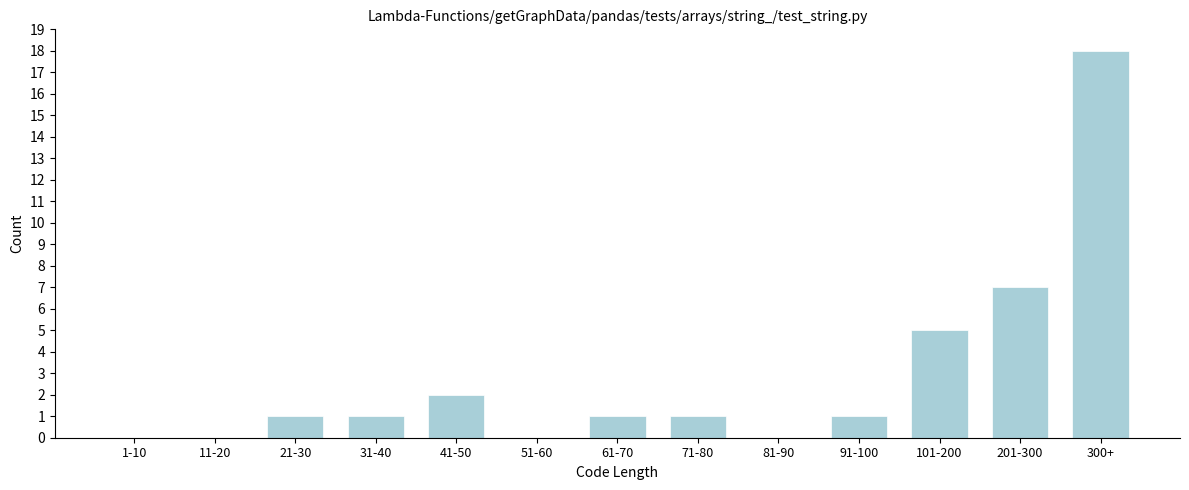

Reading left to right, extract all data points from this chart.

1-10=0	11-20=0	21-30=1	31-40=1	41-50=2	51-60=0	61-70=1	71-80=1	81-90=0	91-100=1	101-200=5	201-300=7	300+=18